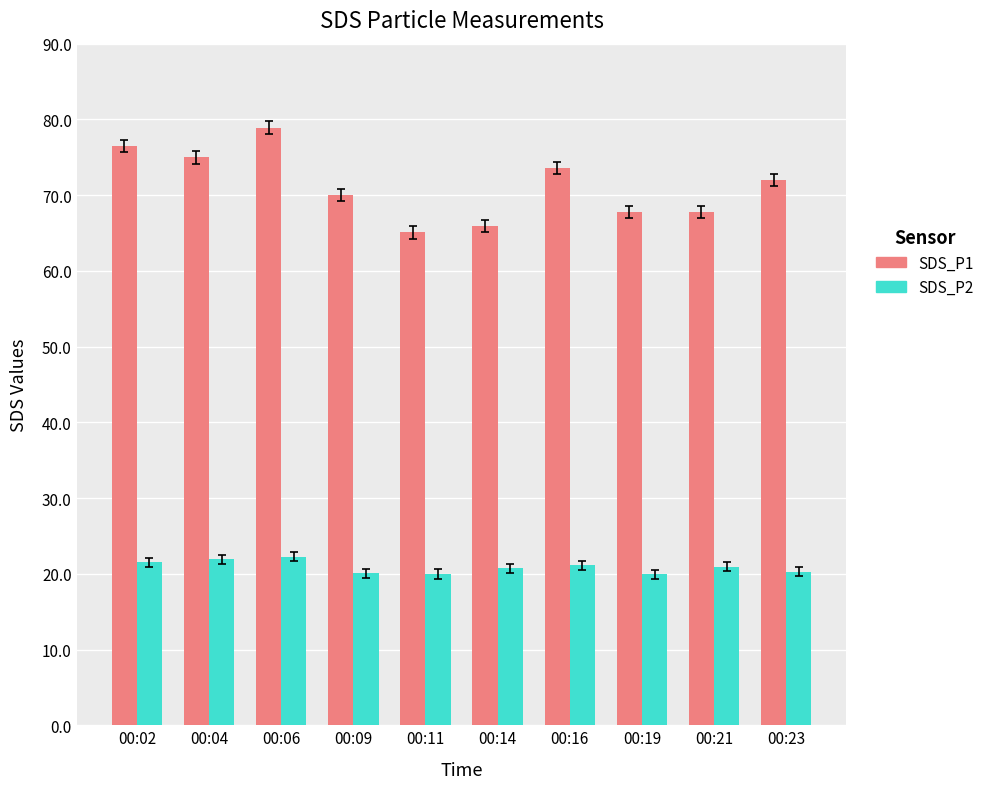

What is the value of the SDS_P2 bar at the 4th from the left?

20.1